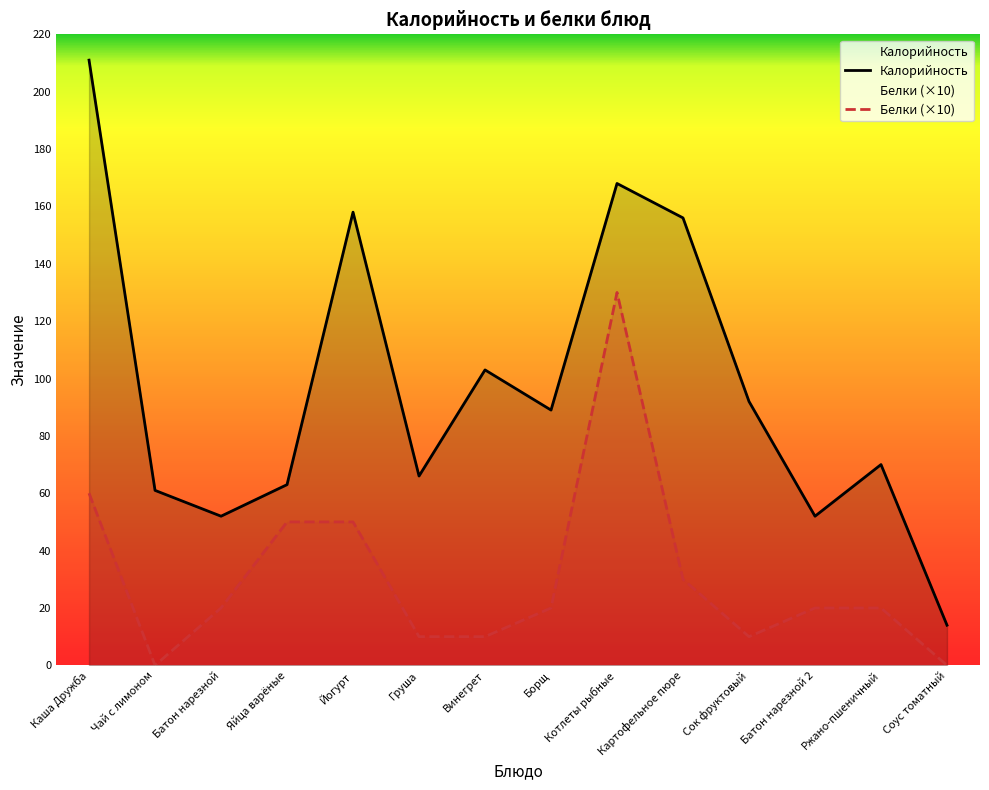

What is the difference between the highest and lowest values at Винегрет?

93